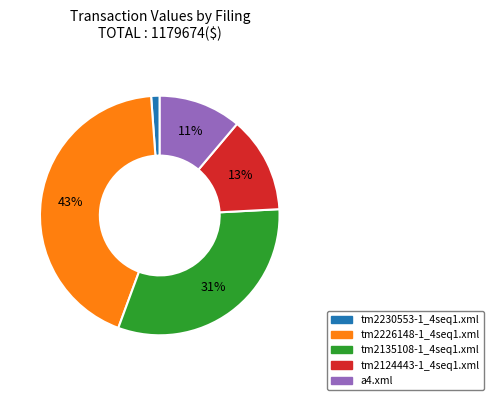

Between tm2226148-1_4seq1.xml and a4.xml, which is larger?

tm2226148-1_4seq1.xml